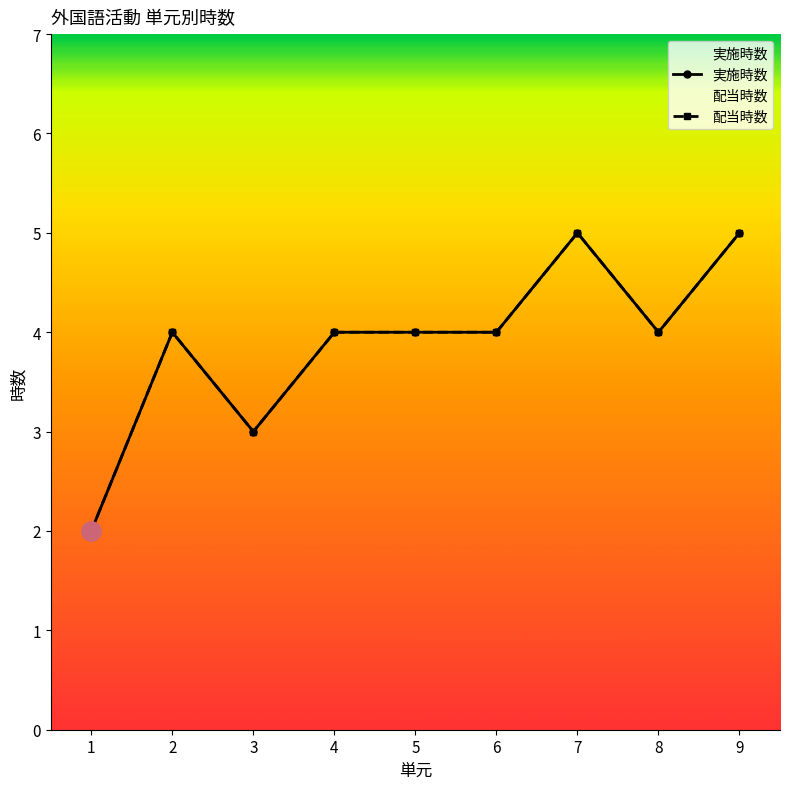

What is the difference between the 配当時数 values at 1 and 4?

2